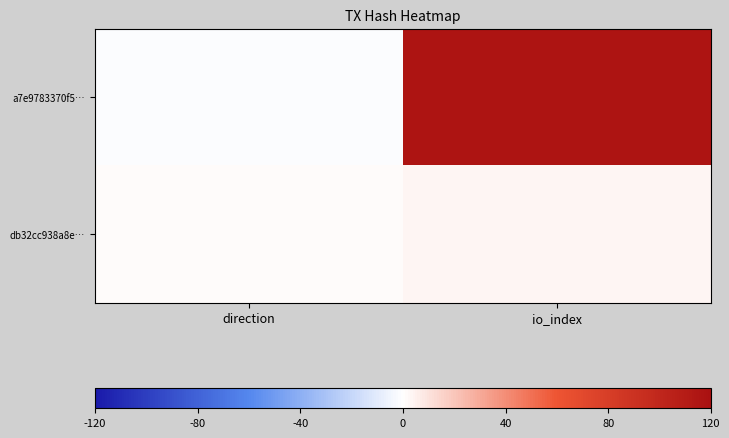

What is the total value across all series at io_index?

120